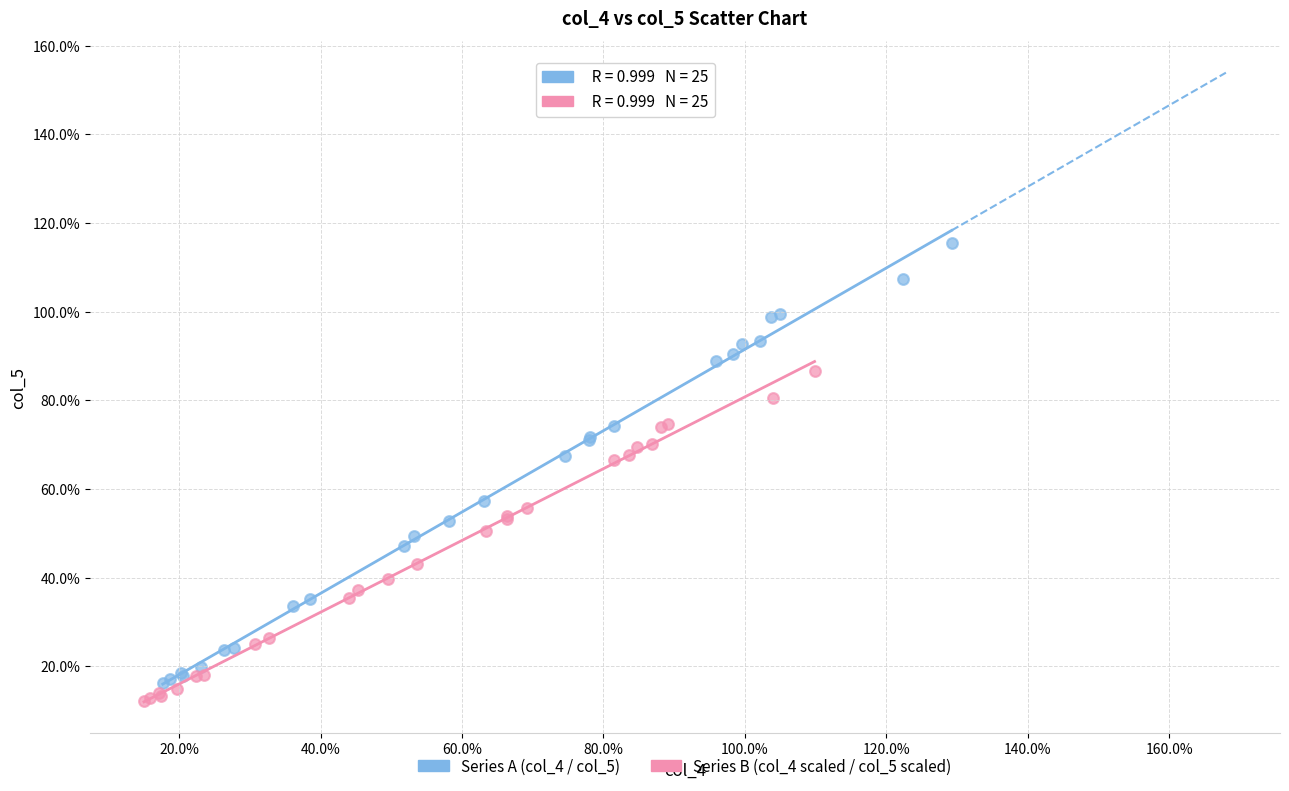

Which series reaches the maximum Y coordinate?

Series A (col_4 / col_5)